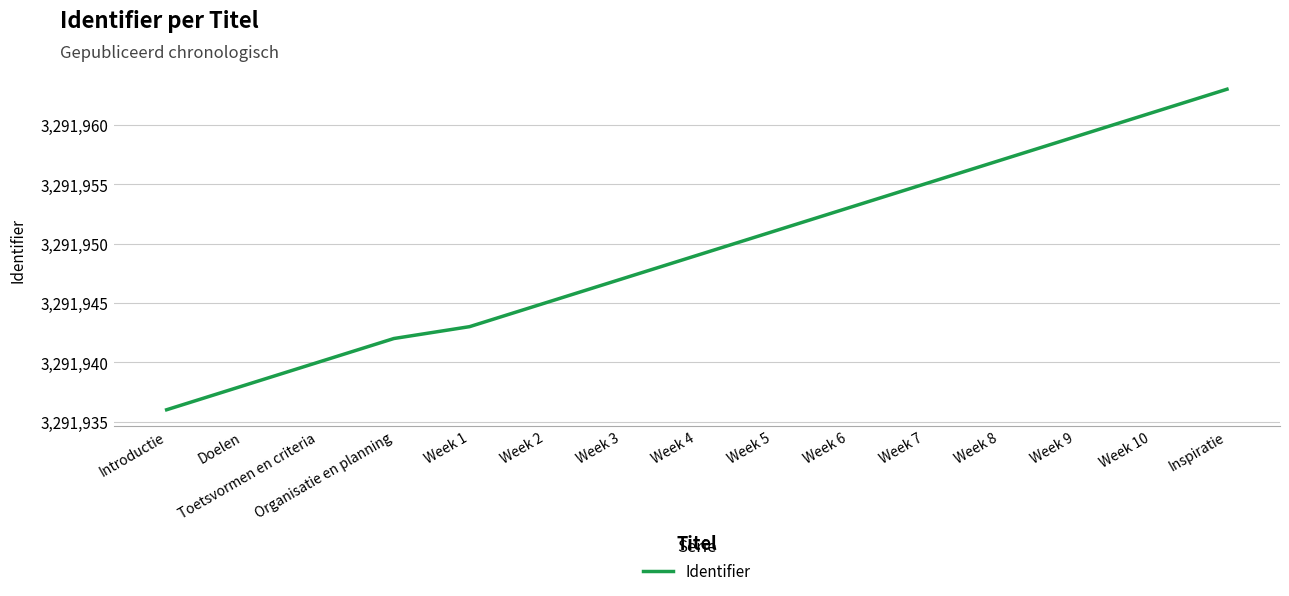

Where is the data nearest to the value 3291949?

Week 4